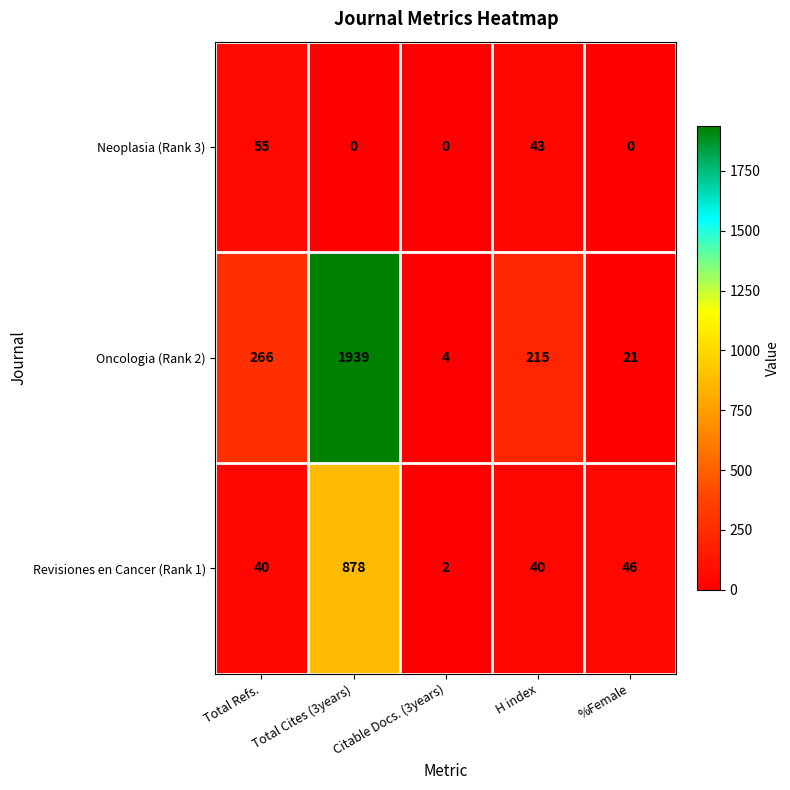

At which label does Oncologia (Rank 2) reach its peak?

Total Cites (3years)